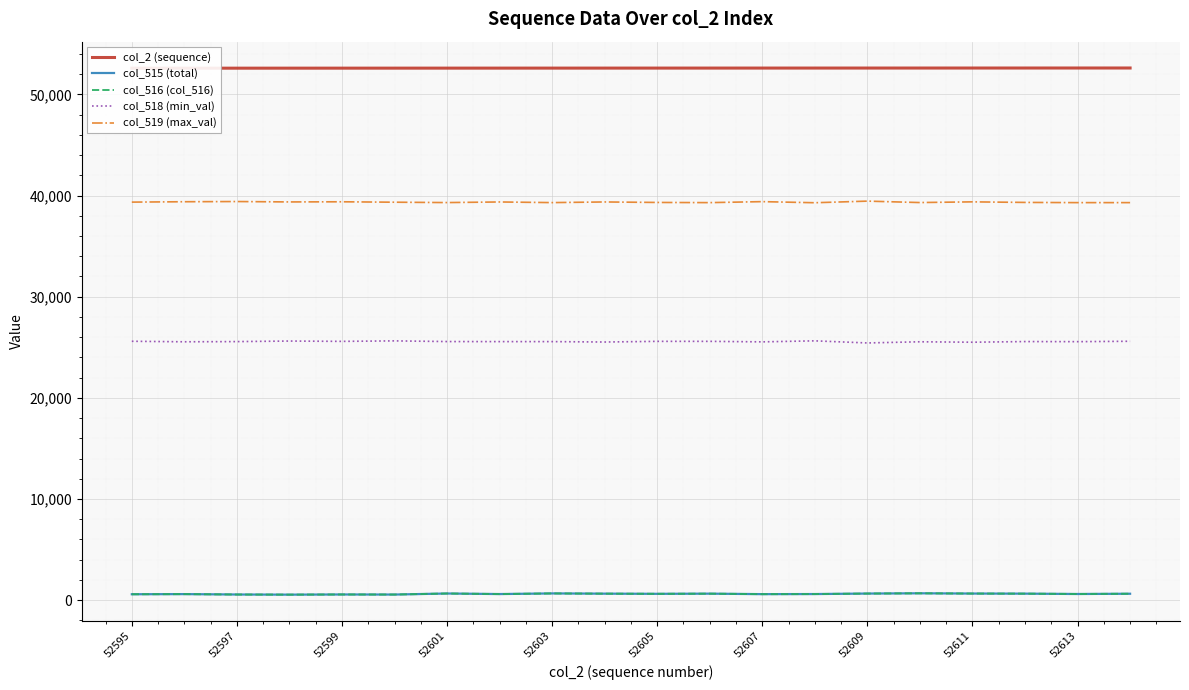

Is it true that col_519 (max_val) equals 39321 at 52605?

True